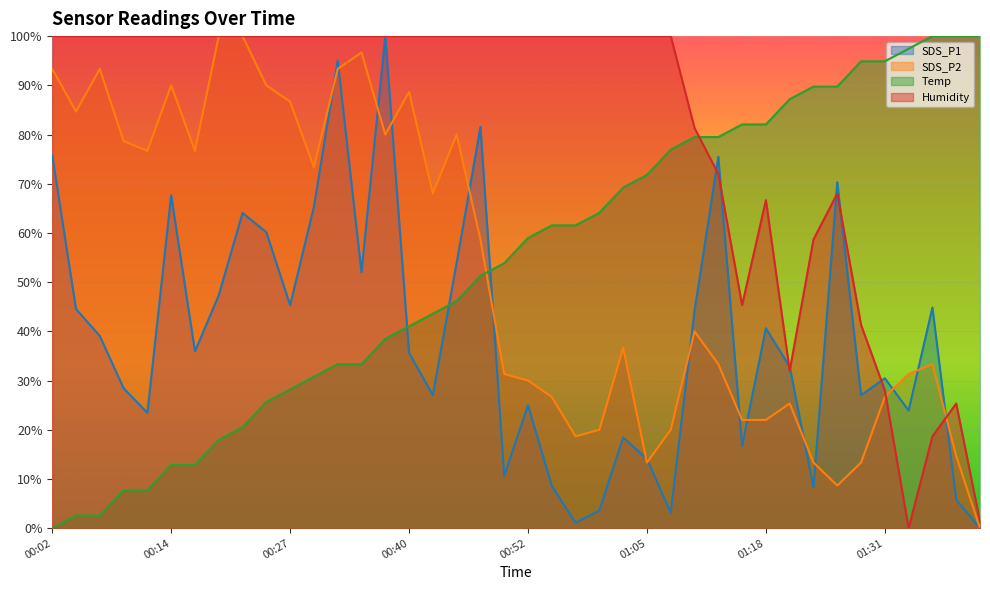

At which label does Temp first exceed 58?

00:52